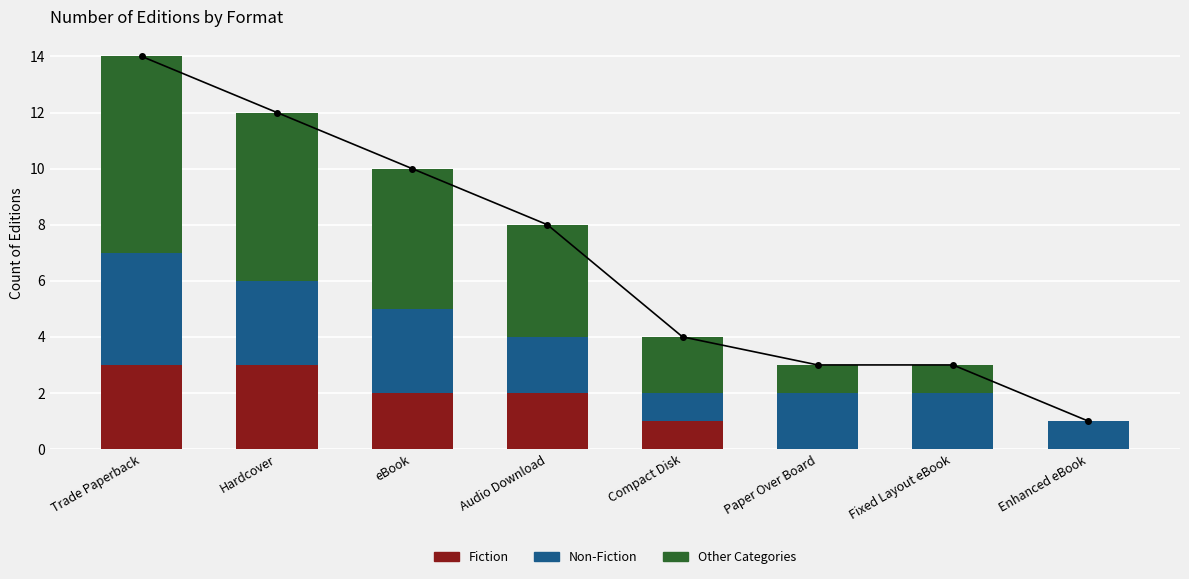

What is the spread (max minus min) of values at Audio Download?

6